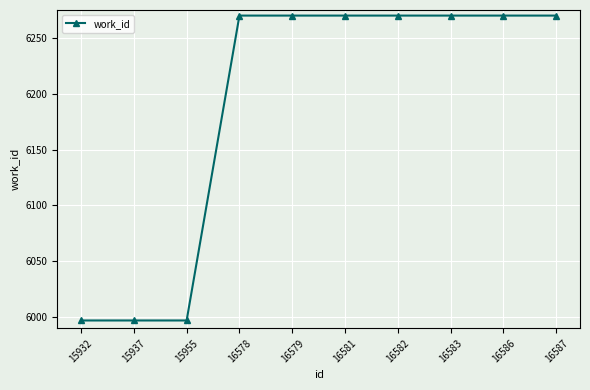

What is the greatest value displayed?

6270